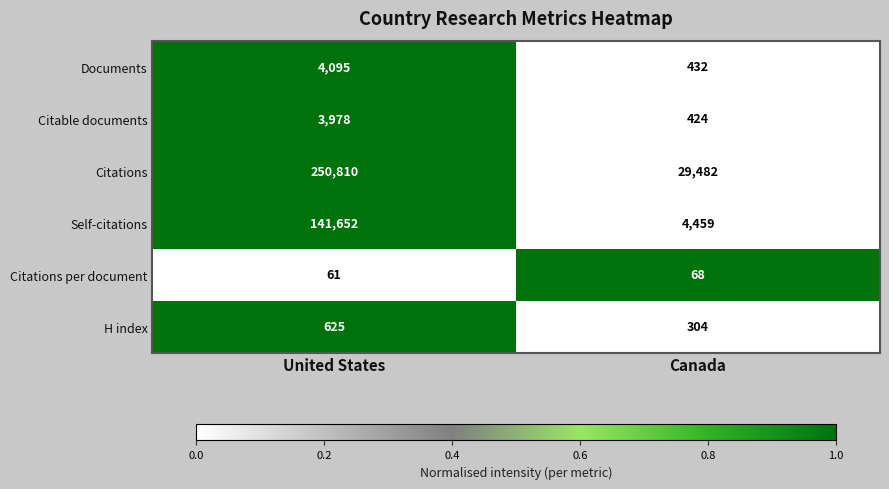

What is the approximate value of Citations at United States?

250810